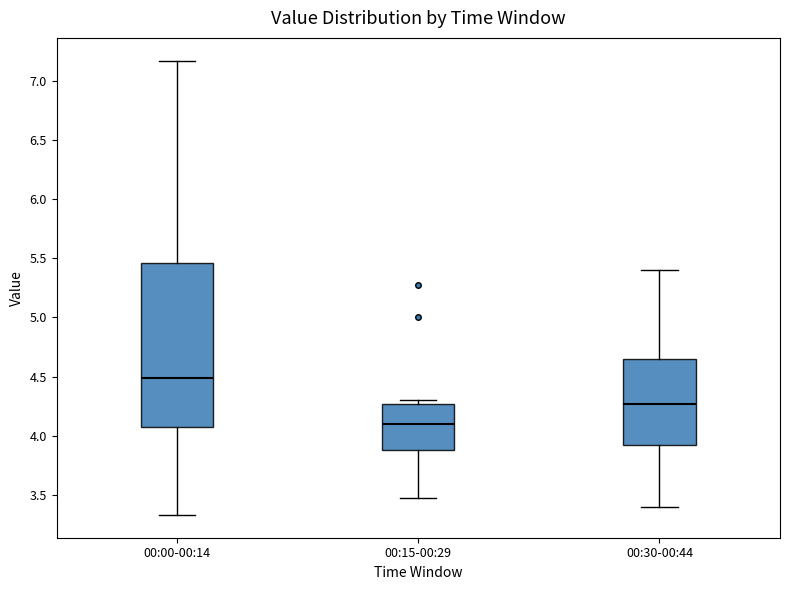

Reading left to right, transcribe this box plot: for each box, give where its median line is, the range the box spans, and where its two whiskers end, as read against the y-axis. The values are not printed on the chart, so give them approximately, as read against the axis.

00:00-00:14: median 4.50, box 4.10 to 5.45, whiskers 3.35 to 7.15
00:15-00:29: median 4.10, box 3.90 to 4.25, whiskers 3.45 to 4.30
00:30-00:44: median 4.25, box 3.90 to 4.65, whiskers 3.40 to 5.40